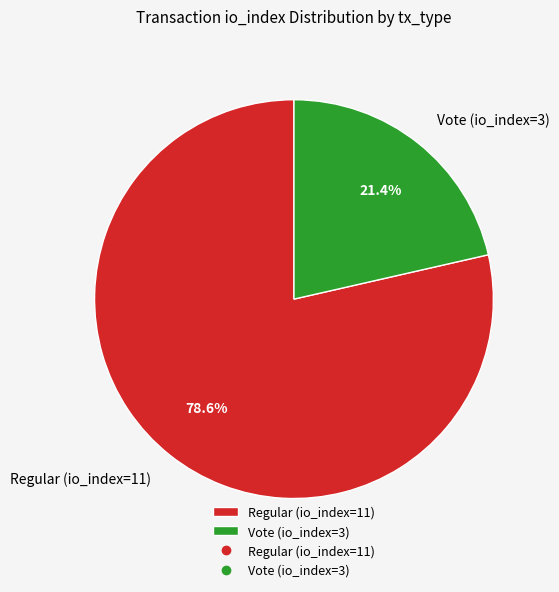

To the nearest percent, what is the combined percentage of Regular (io_index=11) and Vote (io_index=3)?

100%